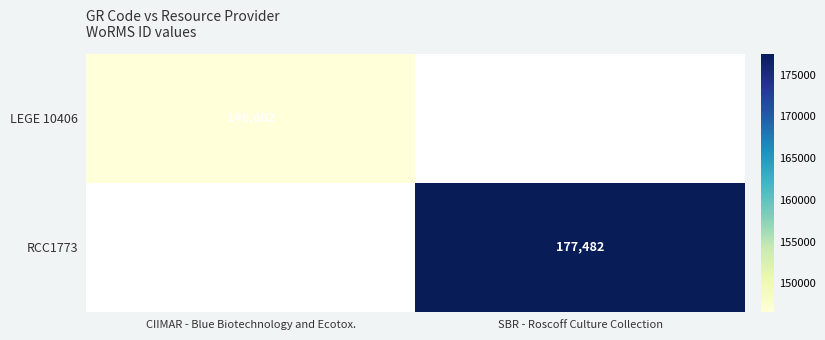

Which label corresponds to the smallest value in the chart?

CIIMAR - Blue Biotechnology and Ecotox.